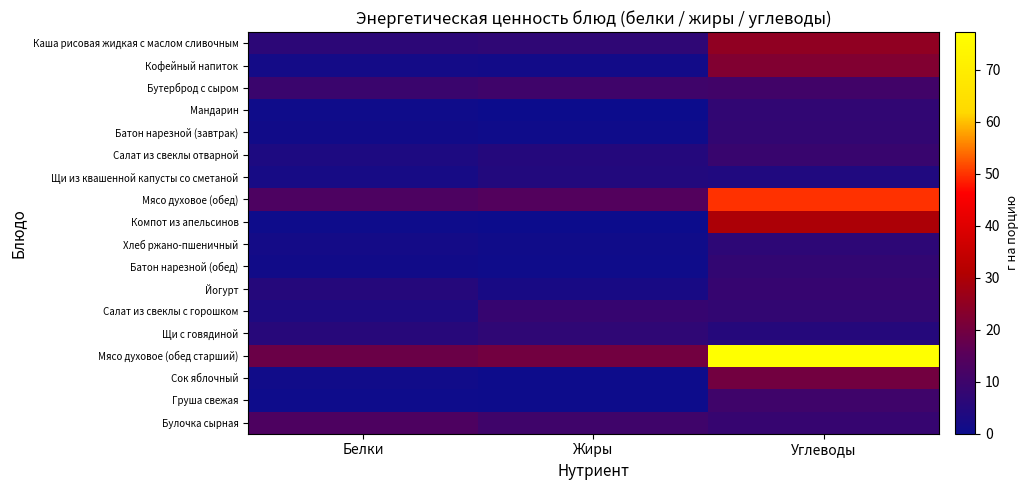

Which series has the largest total across all categories?

Мясо духовое (обед старший)